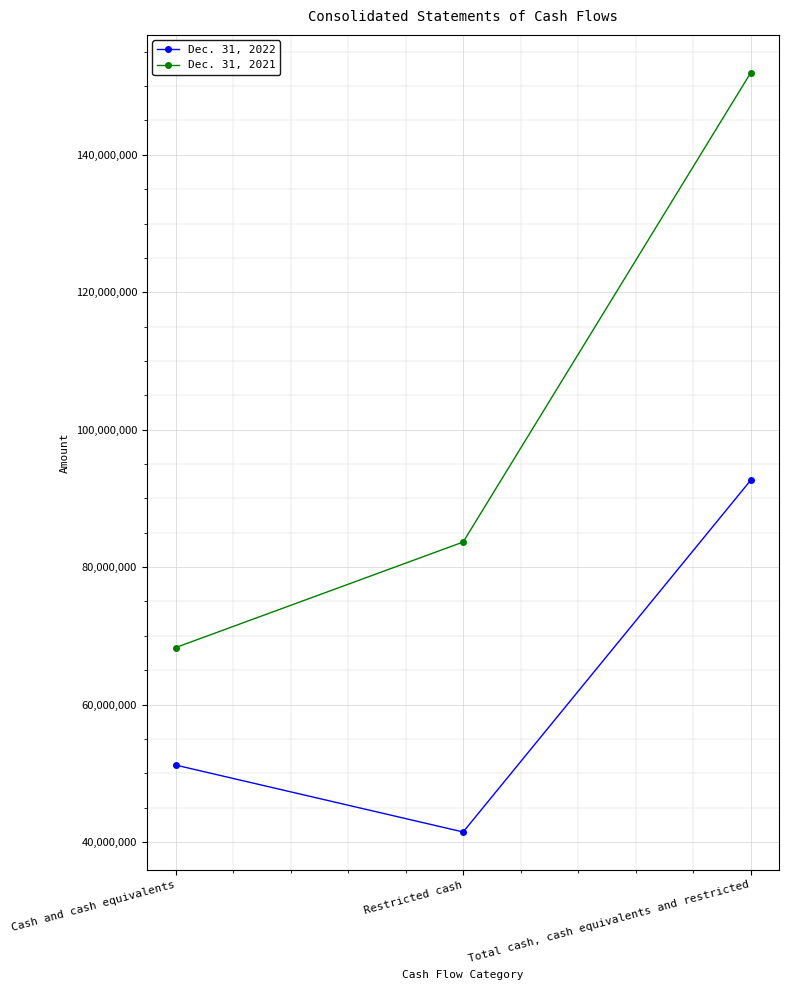

At which category is the sum across all series the highest?

Total cash, cash equivalents and restricted